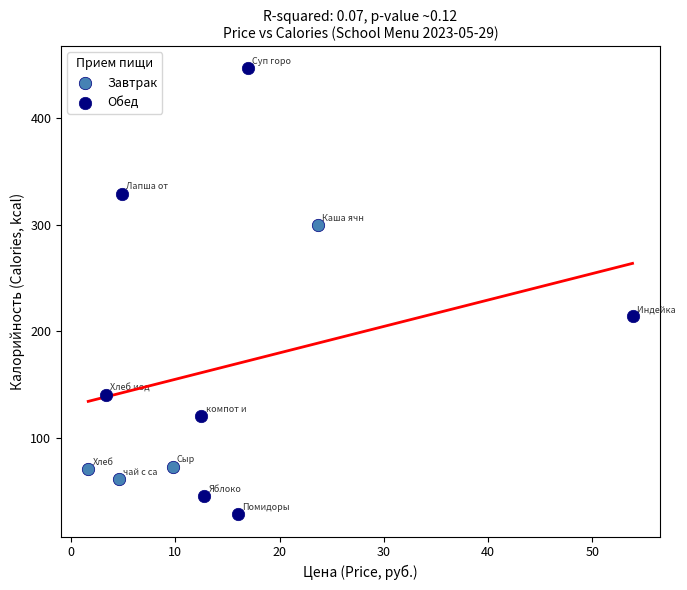

Which series reaches the maximum Y coordinate?

Обед